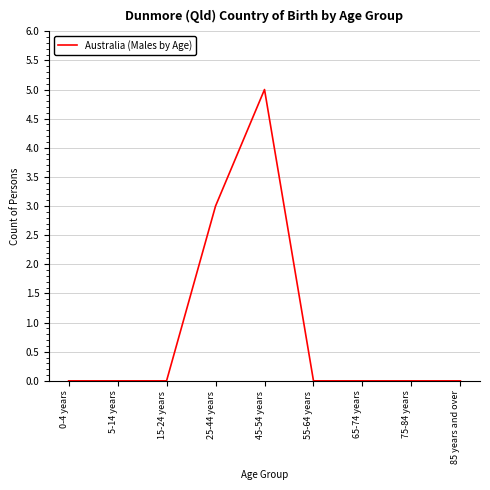

Reading right to left, transcribe all the data shown in this chart.

85 years and over=0	75-84 years=0	65-74 years=0	55-64 years=0	45-54 years=5	25-44 years=3	15-24 years=0	5-14 years=0	0-4 years=0